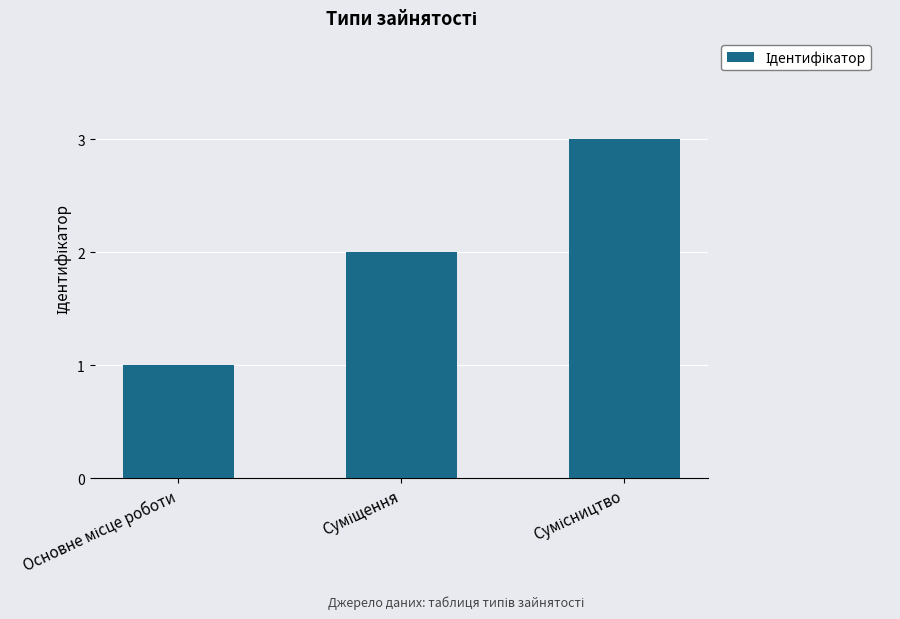

What is the maximum value shown in the chart?

3